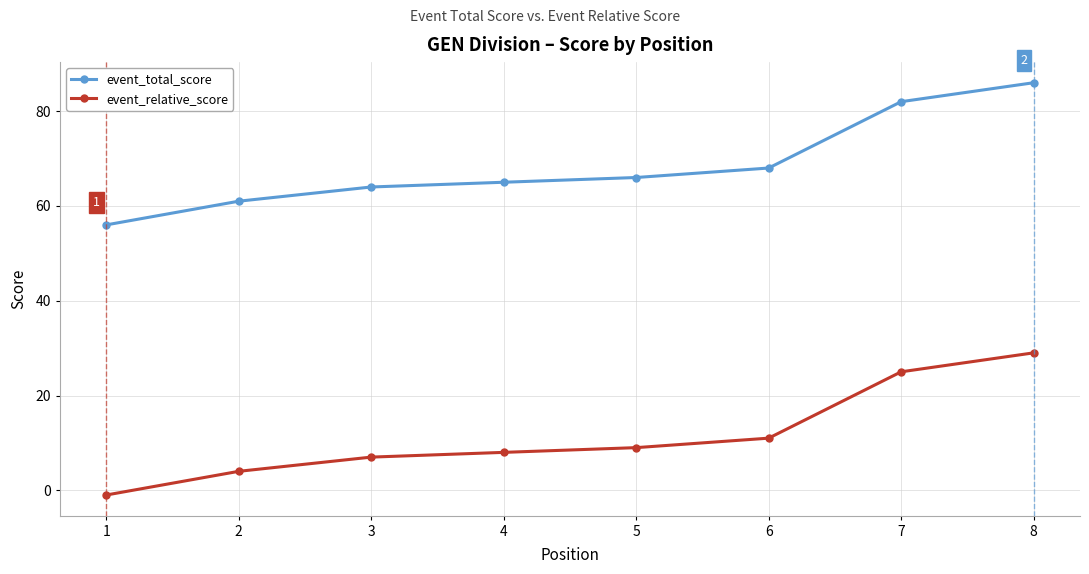

What is the difference between the highest and lowest values at 2?

57